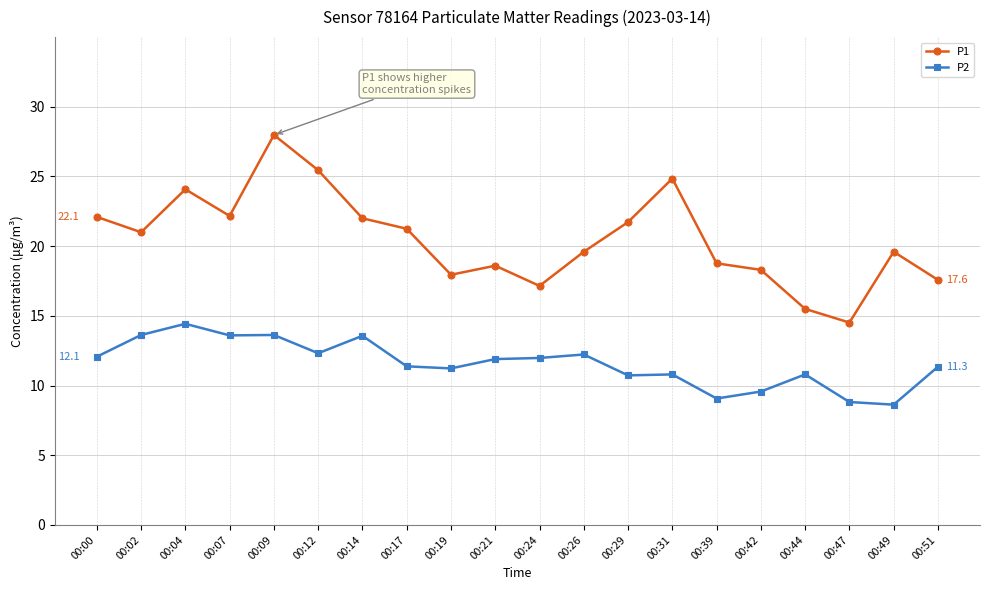

What is the sum of all P2 values?

231.7